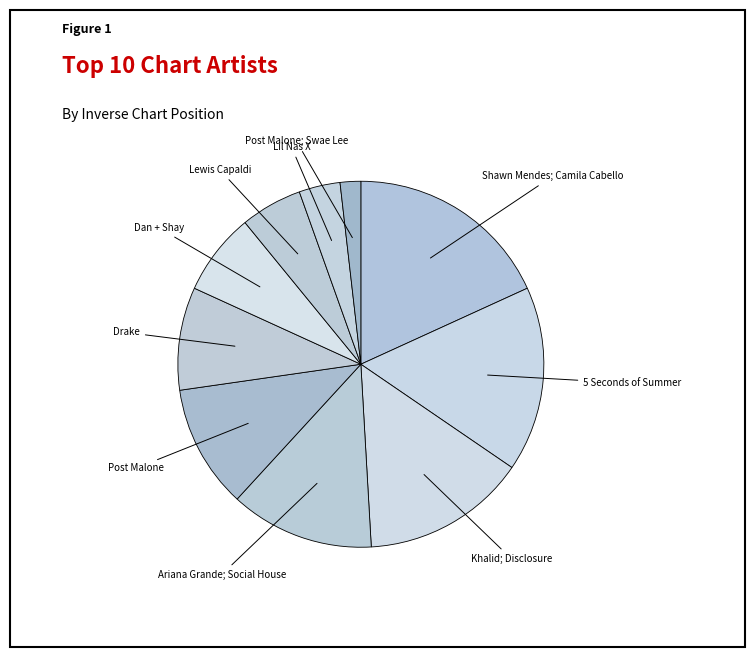

Do Lil Nas X and Drake together represent more than half of the pie?

No